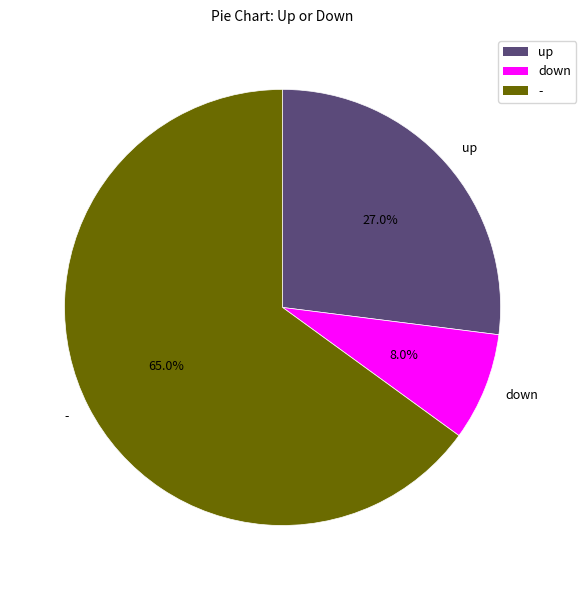

Between - and up, which is larger?

-